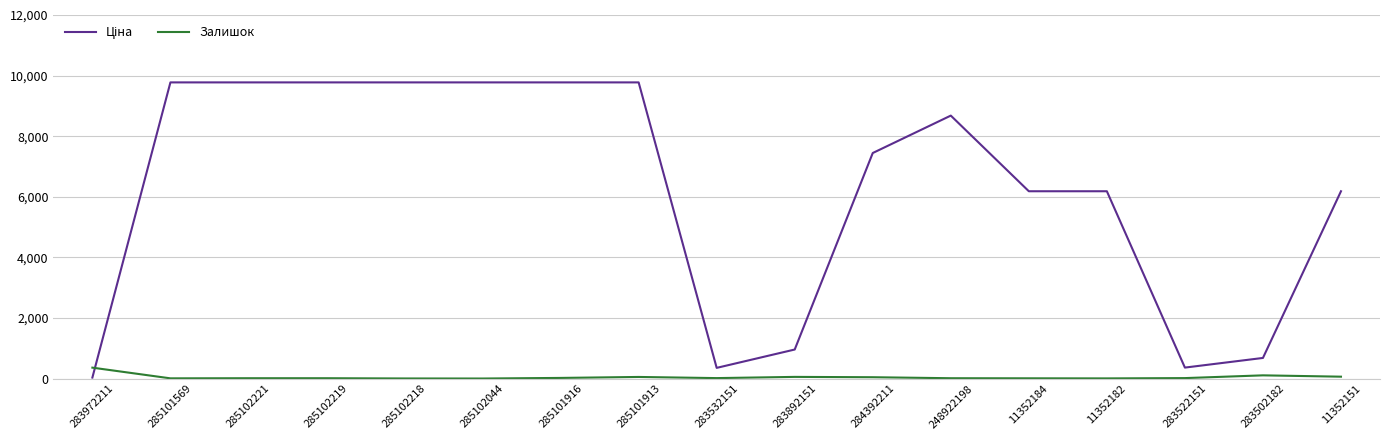

What is the maximum value for Залишок?

360.0